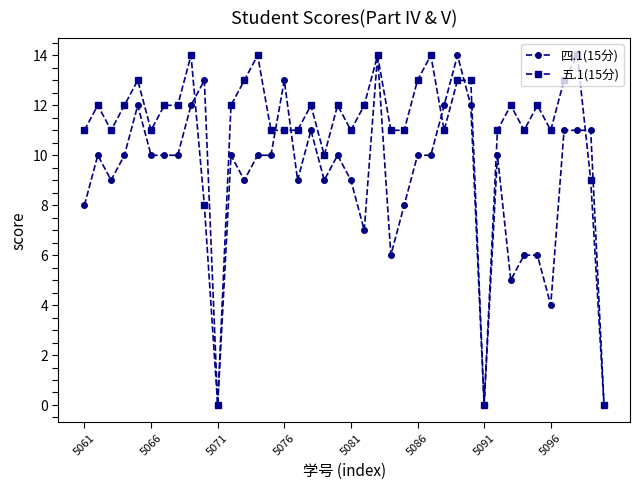

True or false: 五.1(15分) has more than 2 points higher than both neighbors.

True